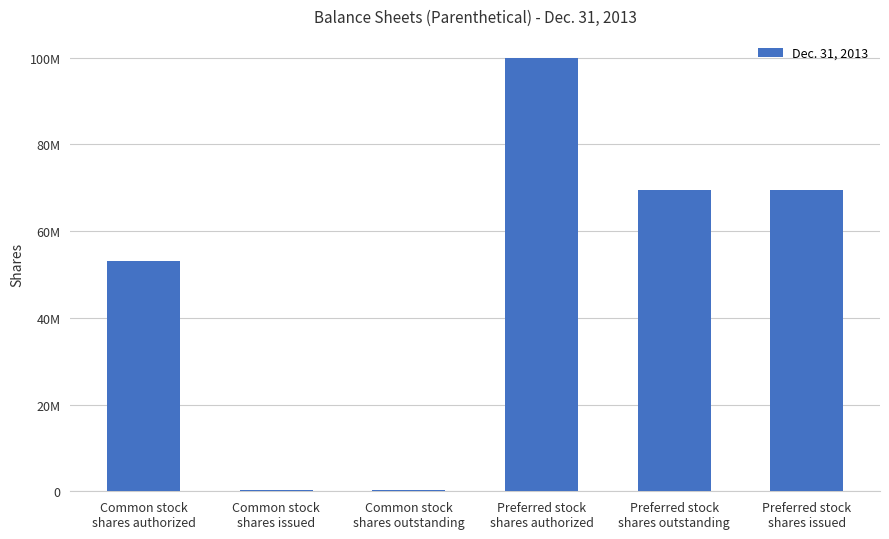

The chart shows a value of 69421047 at Preferred stock
shares outstanding. True or false?

True